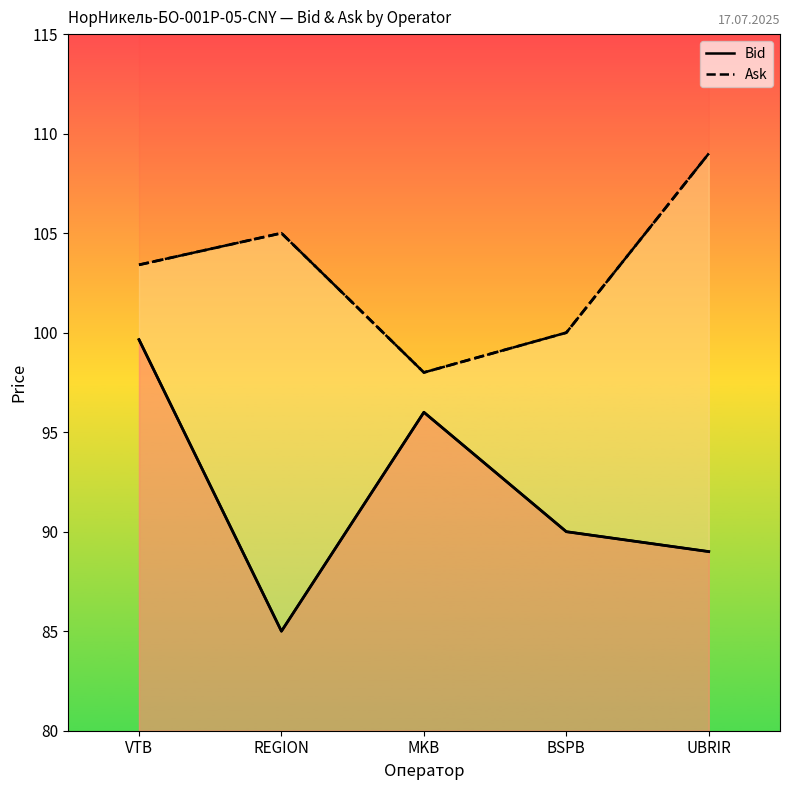

What are all the series names shown in the legend?

Bid, Ask